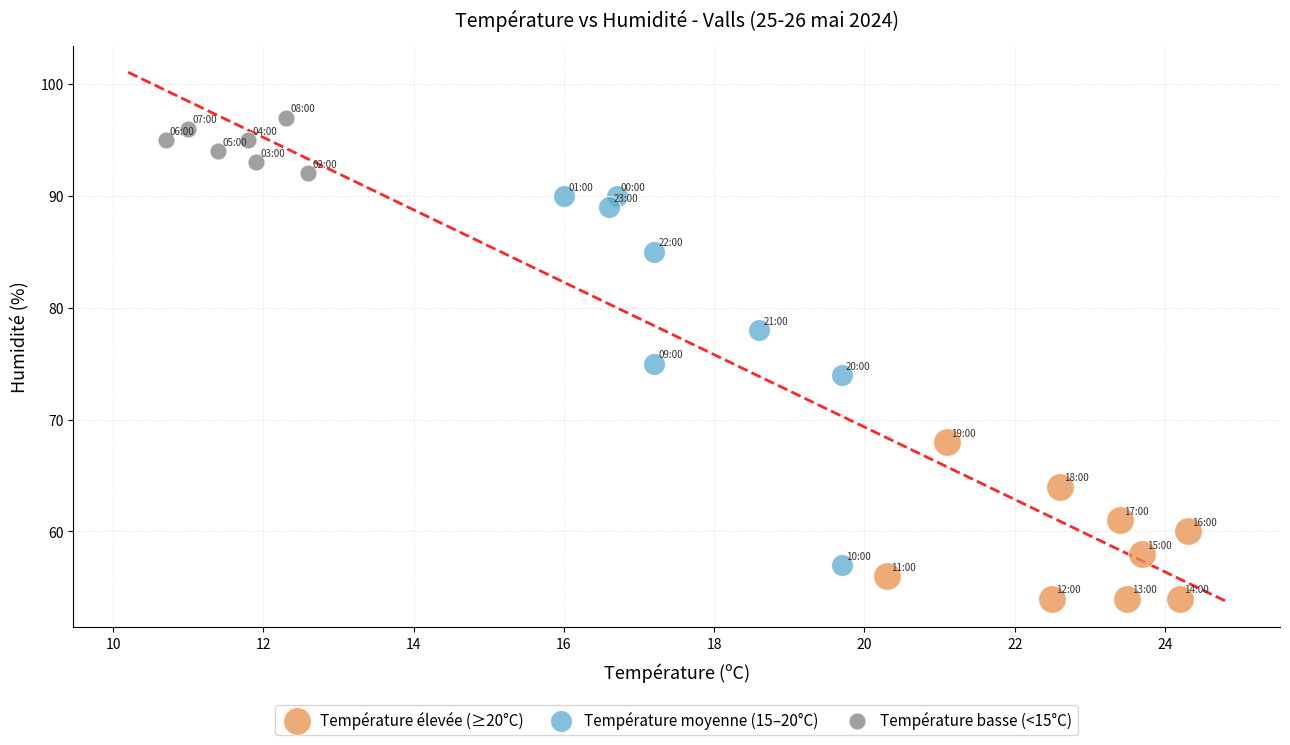

Which series reaches the minimum Y coordinate?

Température élevée (≥20°C)